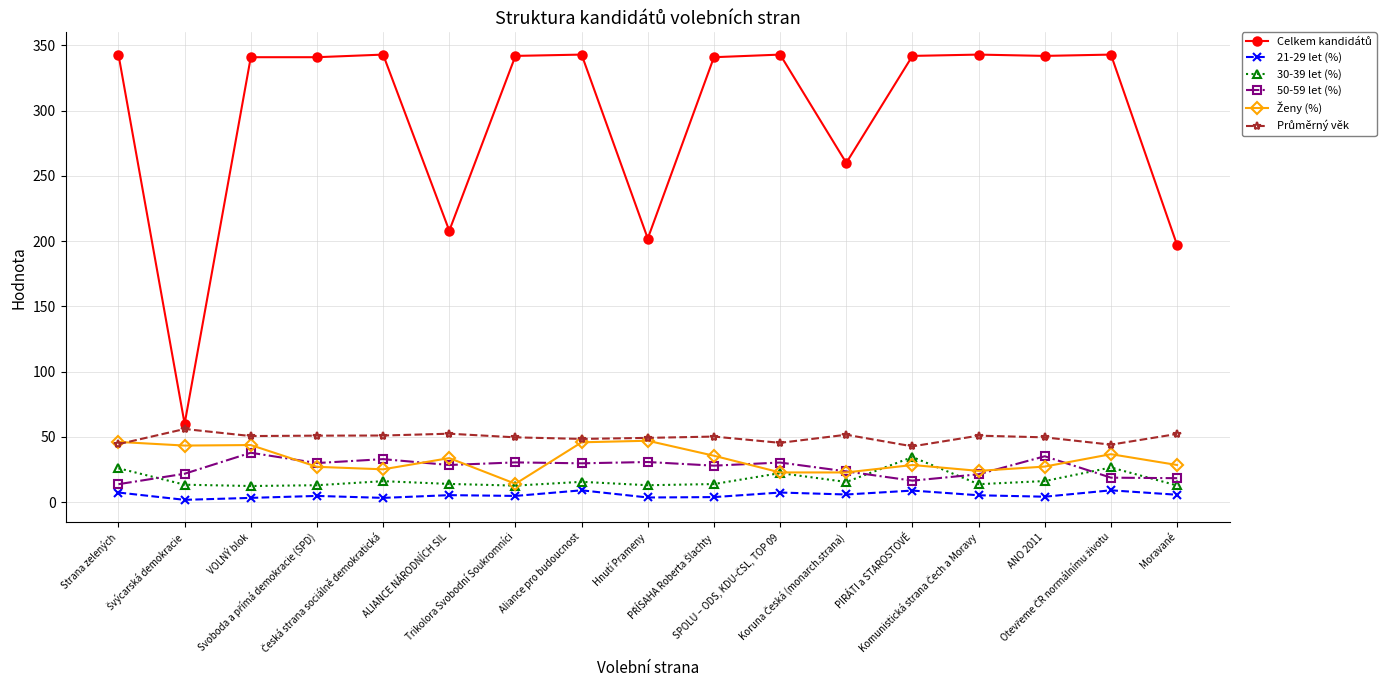

True or false: 50-59 let (%) has more than 0 points higher than both neighbors.

True